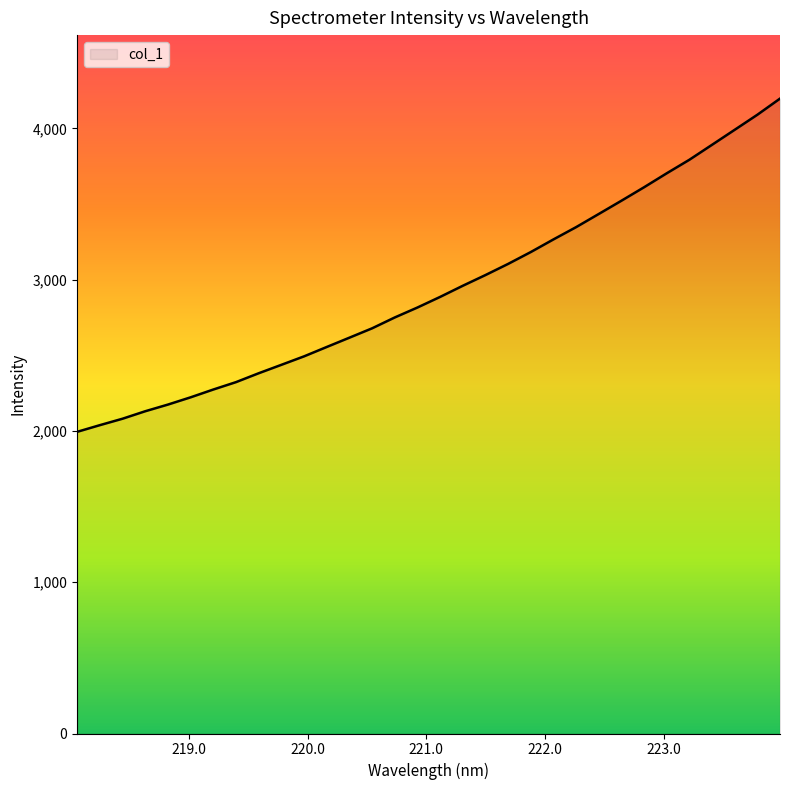

What is the smallest value displayed?

1993.8